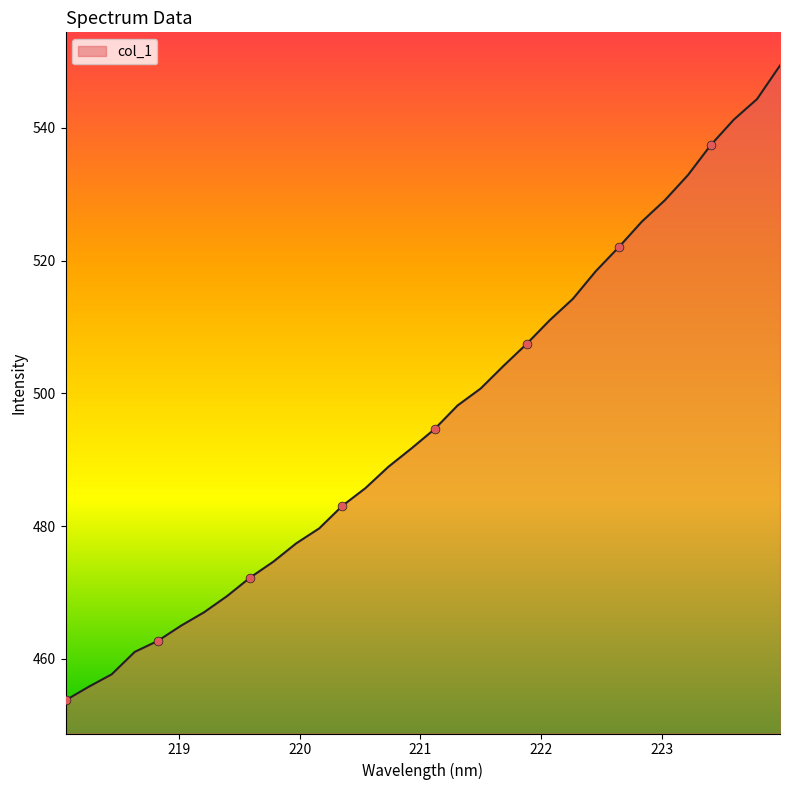

What is the difference between the maximum and minimum values?

95.7